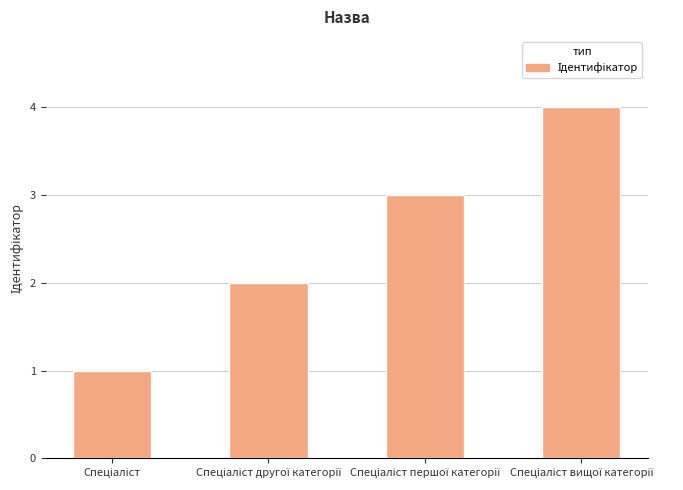

What is the difference between the maximum and minimum values?

3